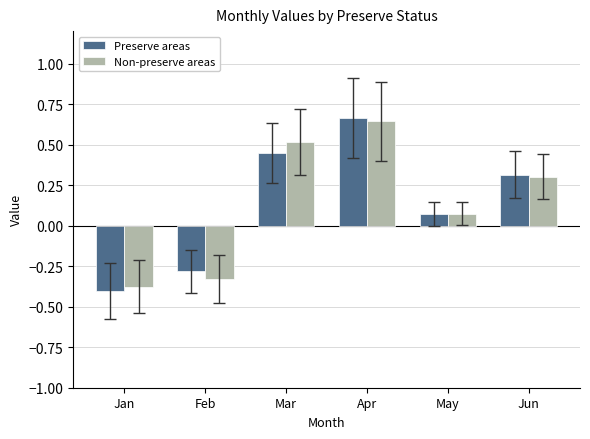

Rank the categories by Non-preserve areas value from lowest to highest.

Jan, Feb, May, Jun, Mar, Apr